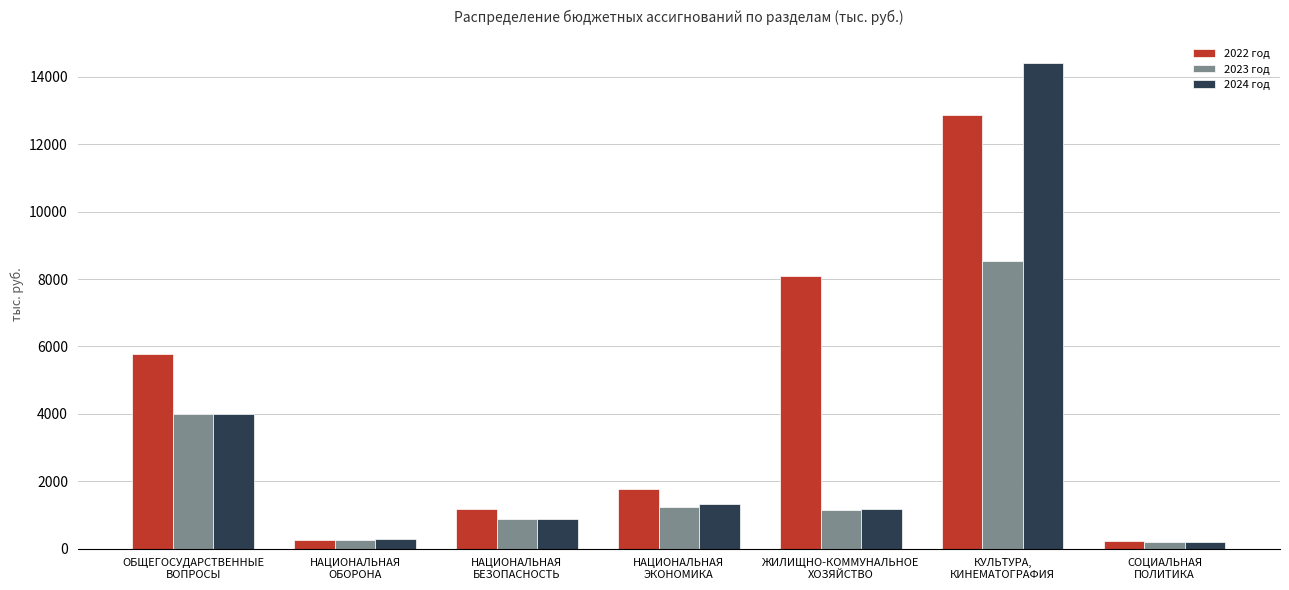

At how many categories does at least one series exceed 10293?

1